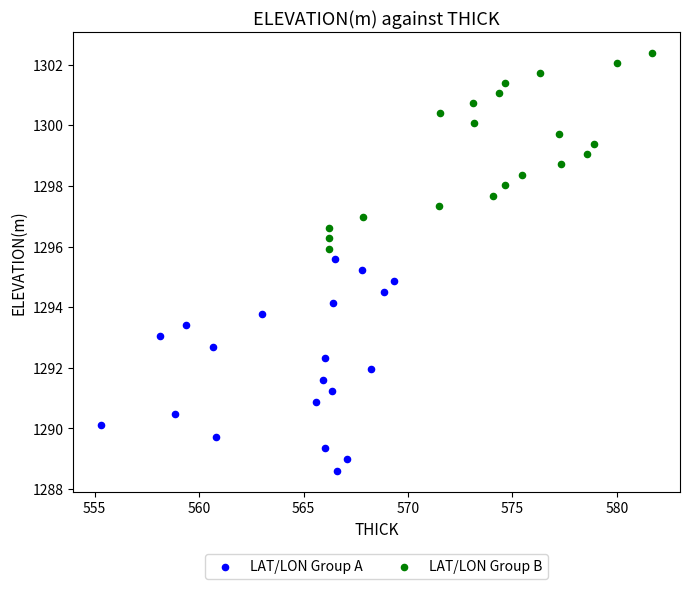

Which series contains the lowest Y value?

LAT/LON Group A